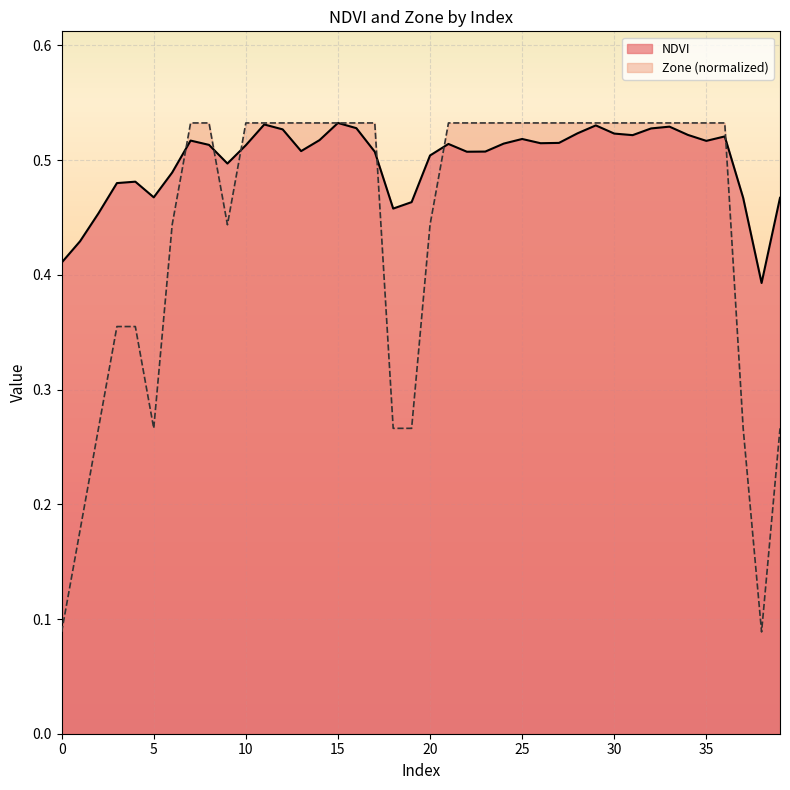

How many lines are shown in the chart?

2